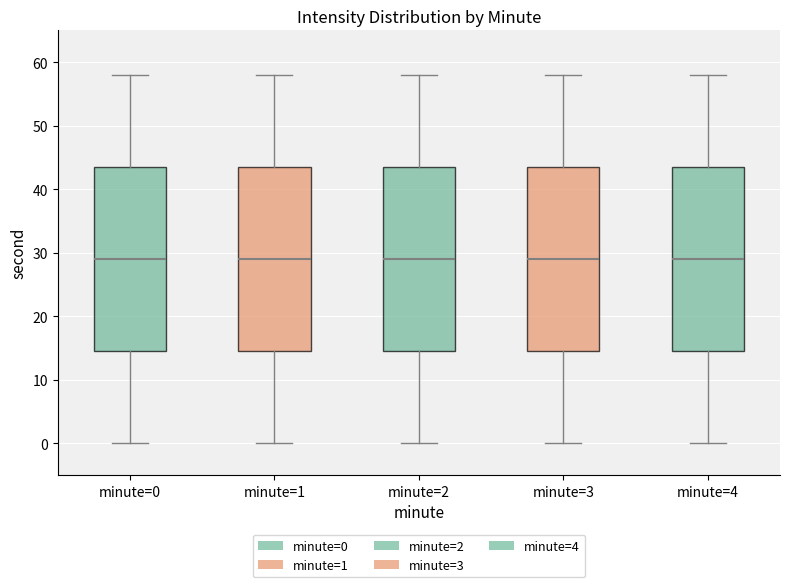

Reading left to right, transcribe this box plot: for each box, give where its median line is, the range the box spans, and where its two whiskers end, as read against the y-axis. The values are not printed on the chart, so give them approximately, as read against the axis.

minute=0: median 29, box 15 to 44, whiskers 0 to 58
minute=1: median 29, box 15 to 44, whiskers 0 to 58
minute=2: median 29, box 15 to 44, whiskers 0 to 58
minute=3: median 29, box 15 to 44, whiskers 0 to 58
minute=4: median 29, box 15 to 44, whiskers 0 to 58